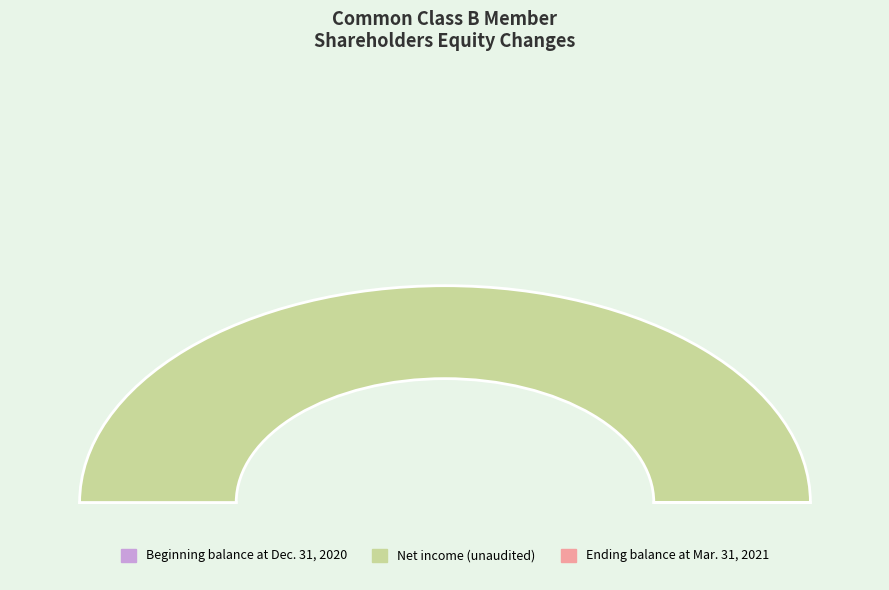

How many segments does this pie chart have?

3